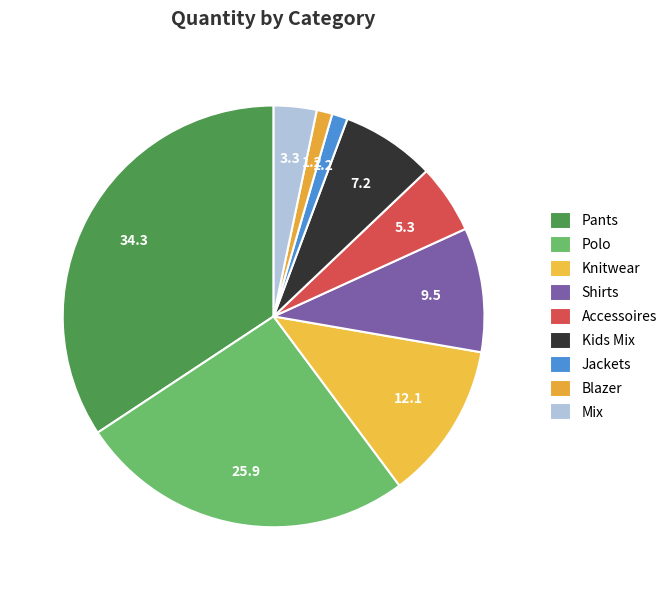

How many segments does this pie chart have?

9